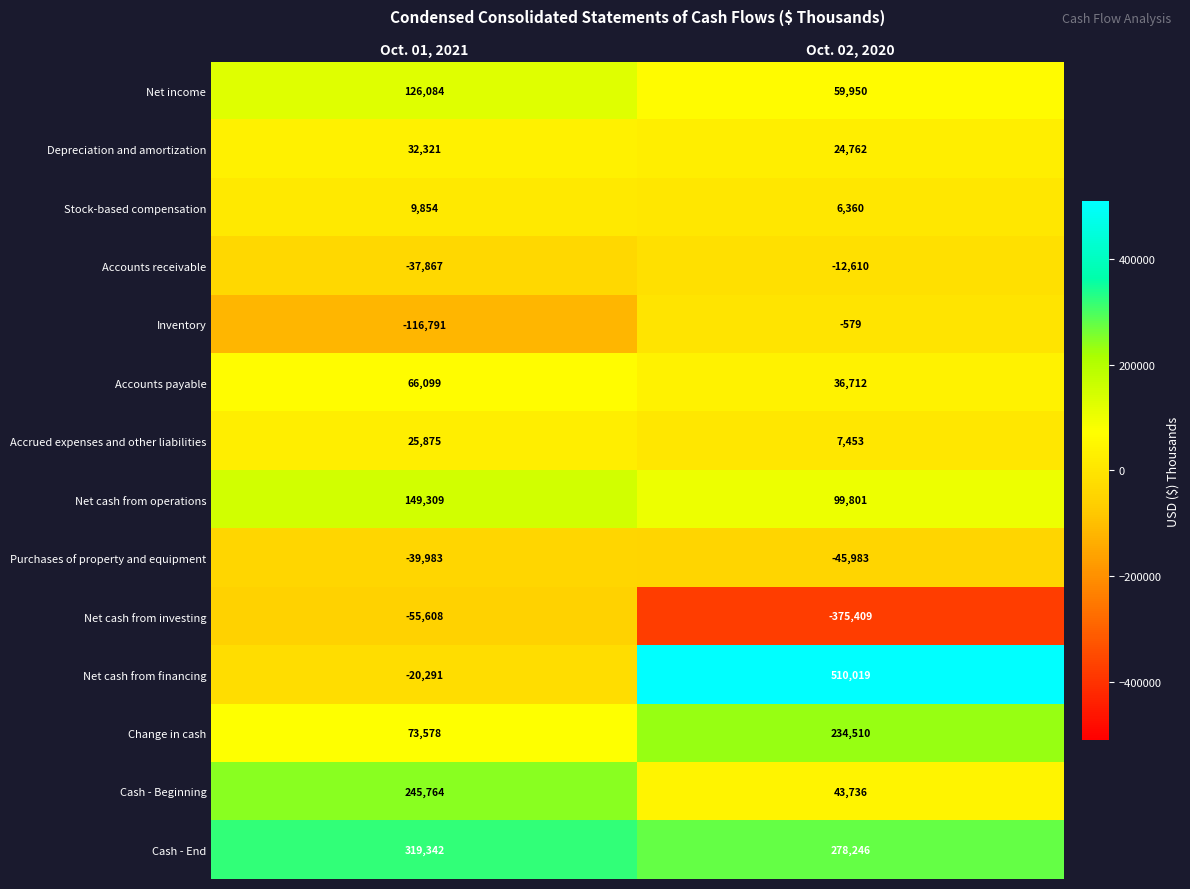

Is it true that Accounts payable equals 87158 at Oct. 01, 2021?

False